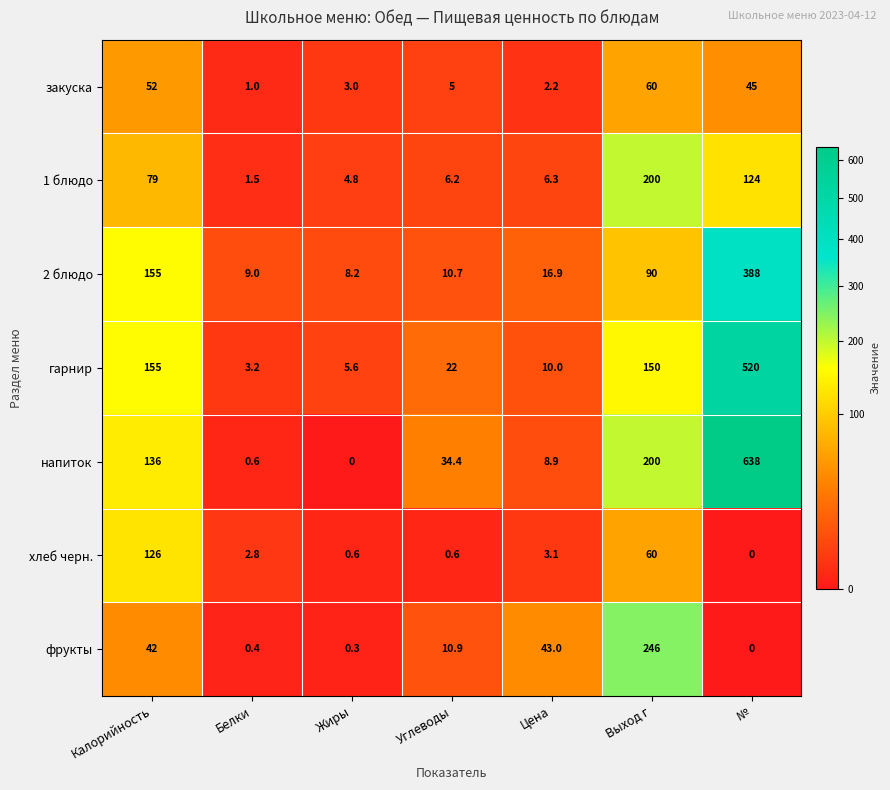

Which series has the widest spread of values?

напиток